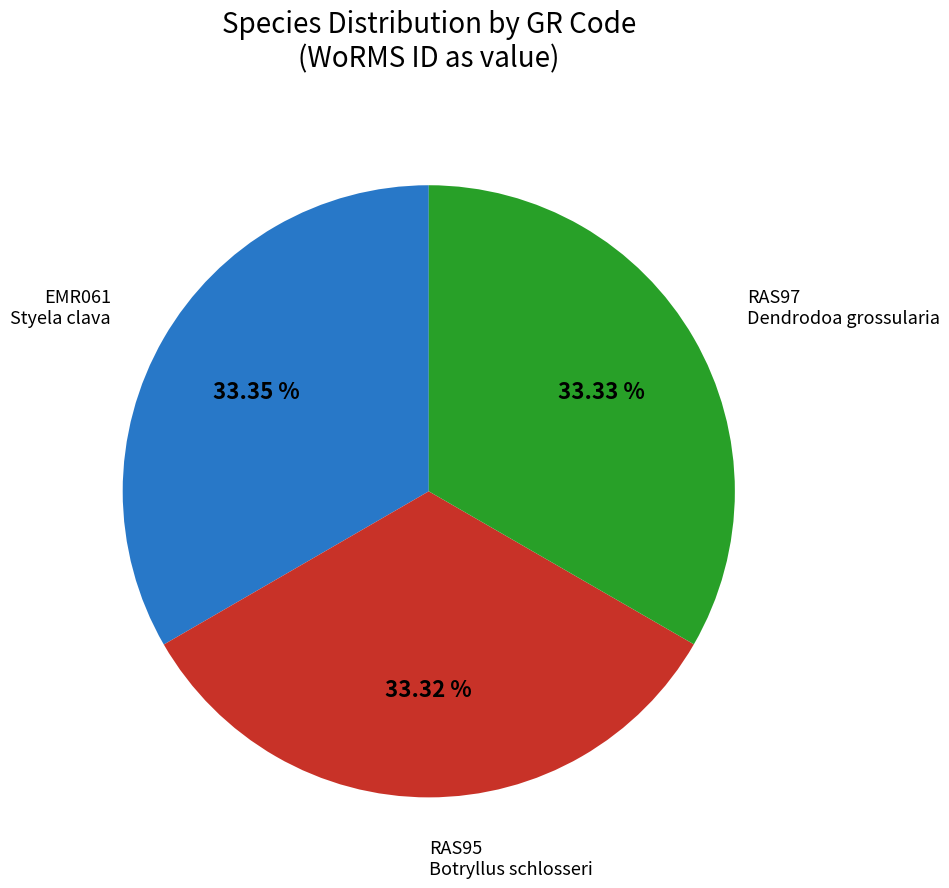

Is there a majority slice in this chart?

No